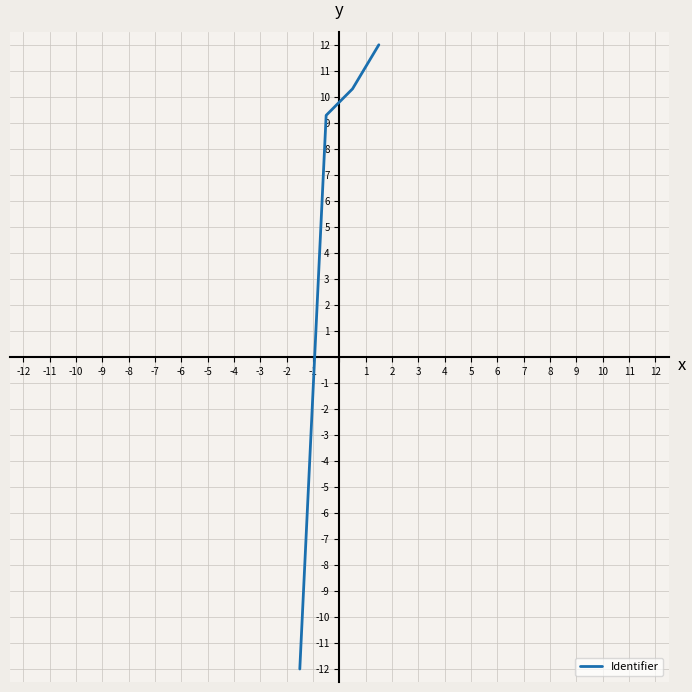

True or false: the data has more than 1 interior local peaks.

False